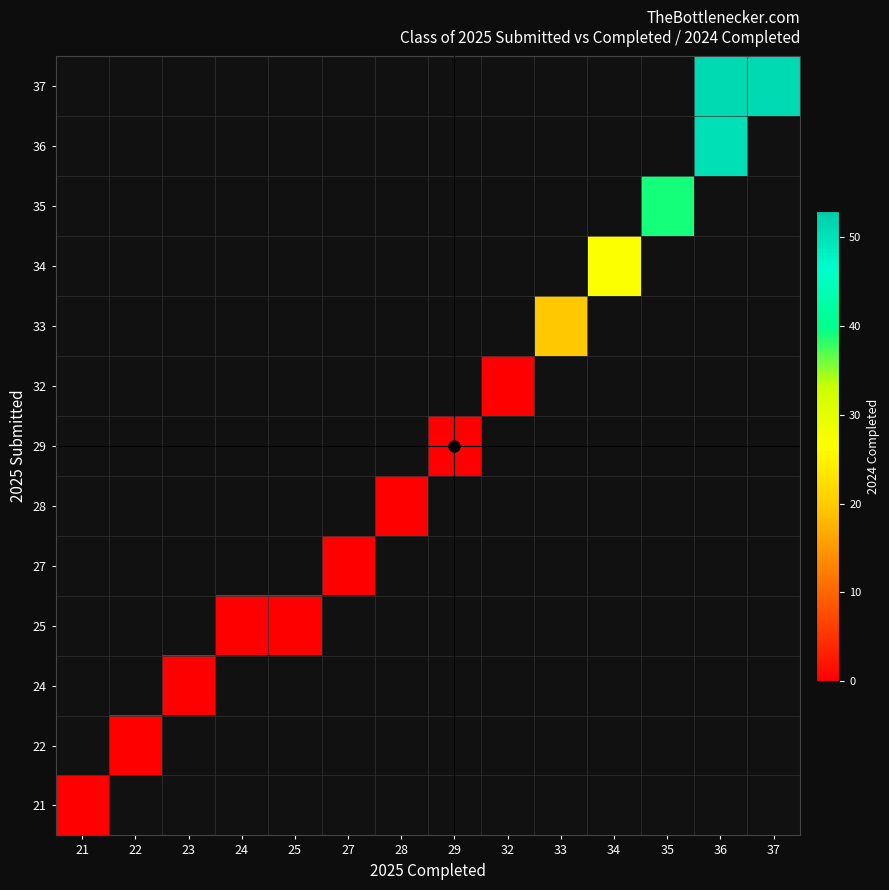

Is the value of 21 at 33 greater than the value of 25 at 37?

No